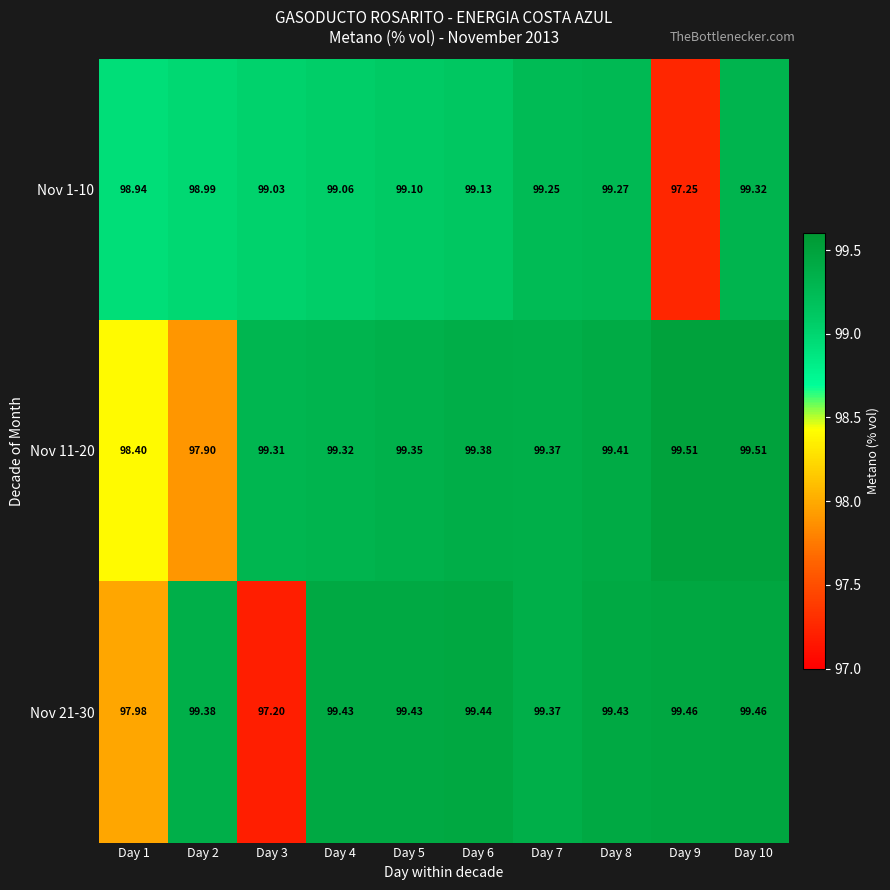

Is the value of Nov 21-30 at Day 8 greater than the value of Nov 1-10 at Day 8?

Yes